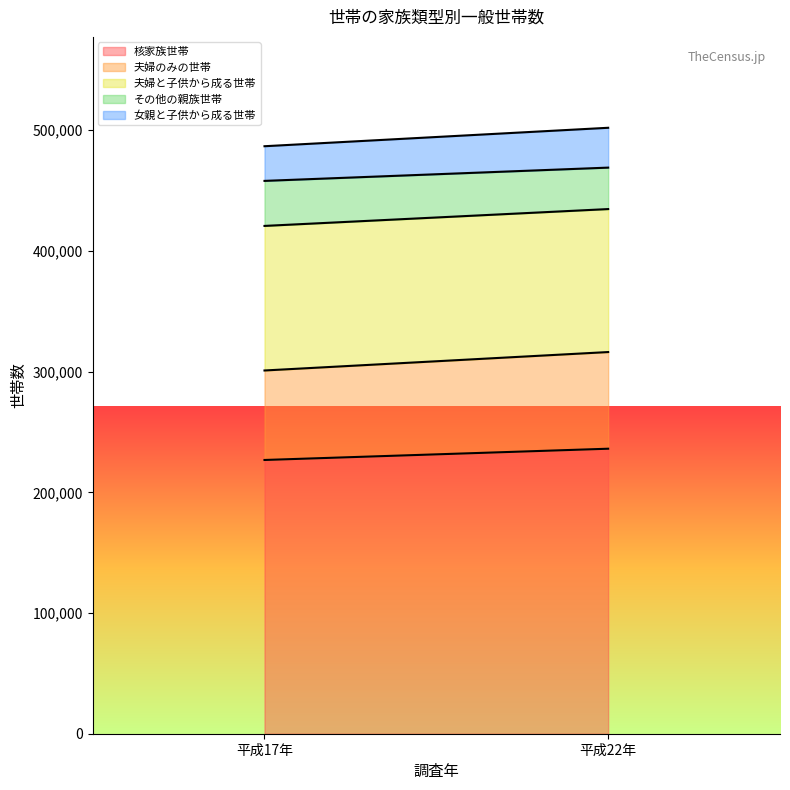

What position from the right is 平成17年?

2